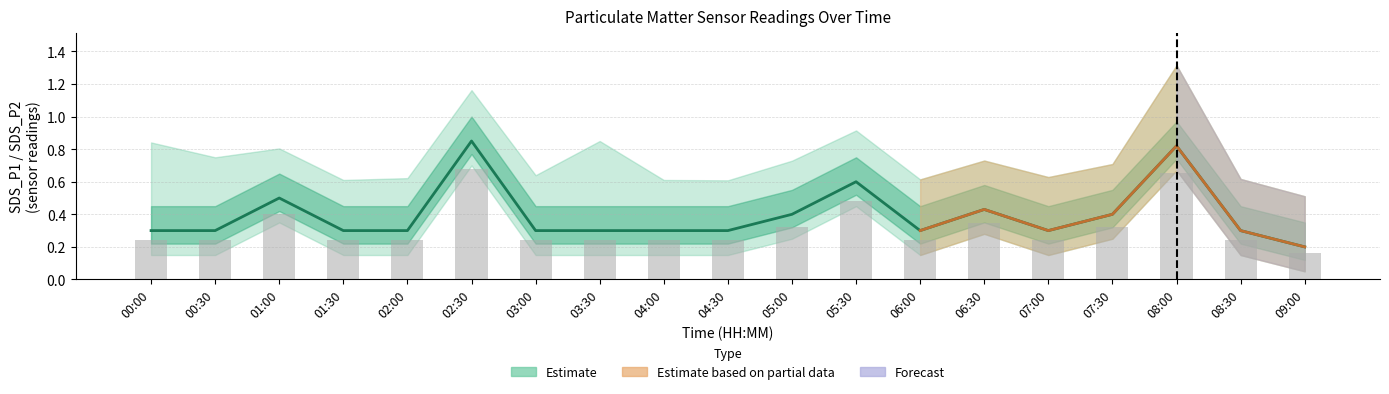

How many values are between 0 and 1?

19